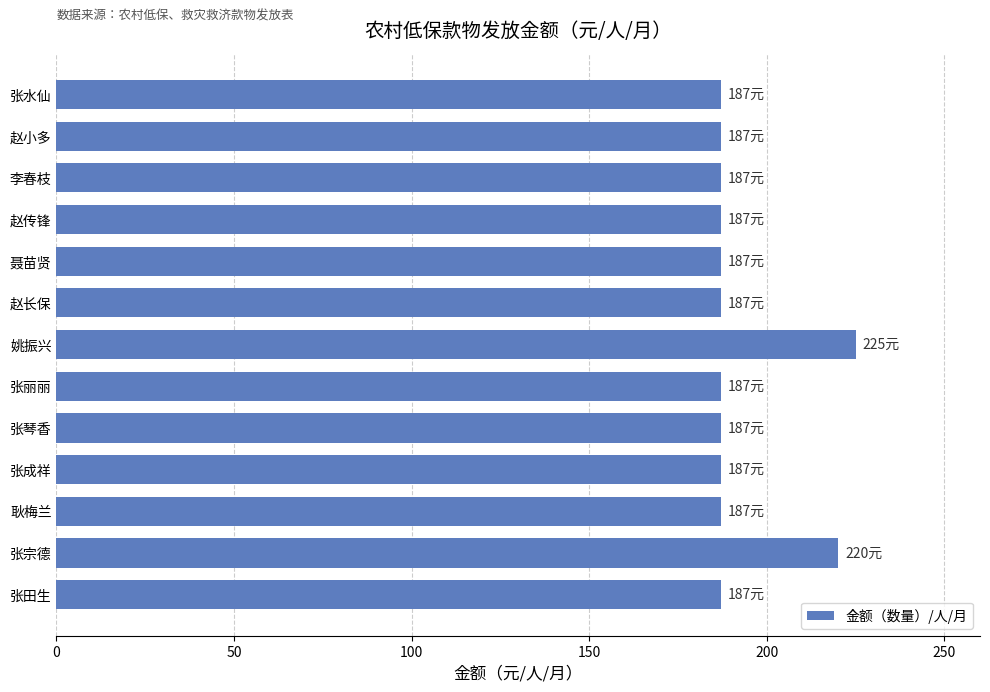

What is the approximate value at 赵小多?

187